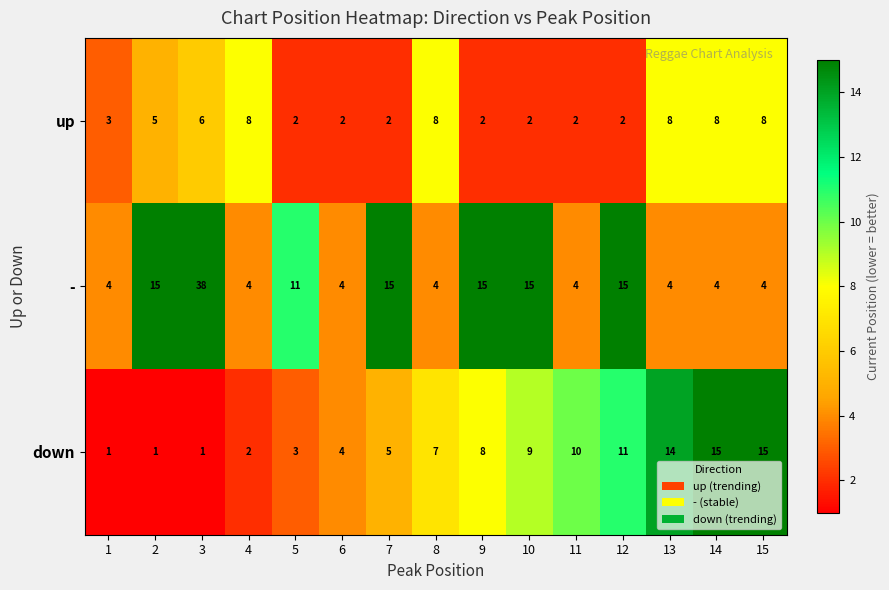

List the series in order of their overall mean, highest first.

-, down, up